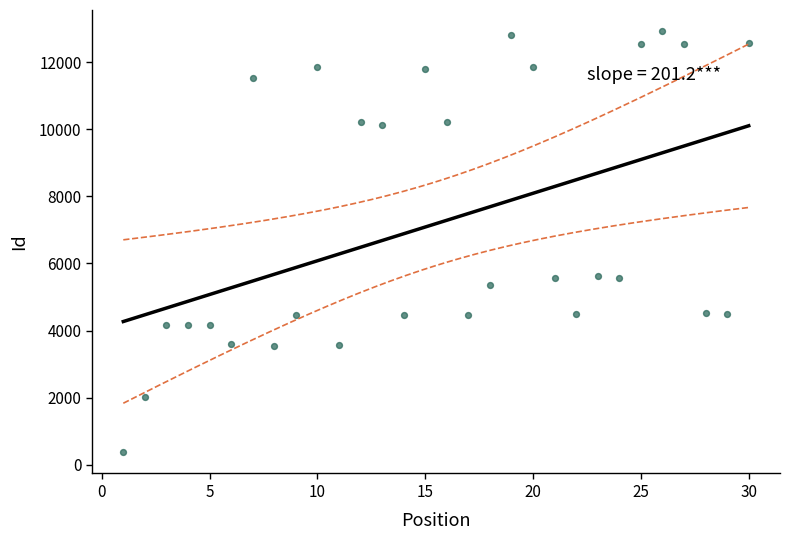

What is the range of Y values (max minus min)?

12556